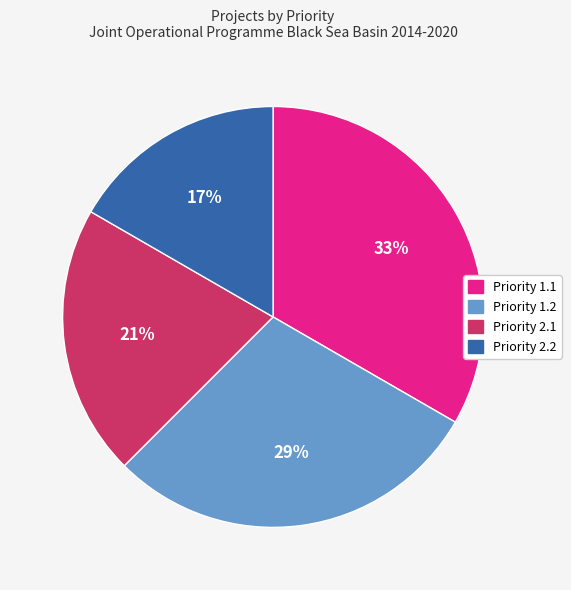

Does Priority 2.1 represent more than half of the total?

No